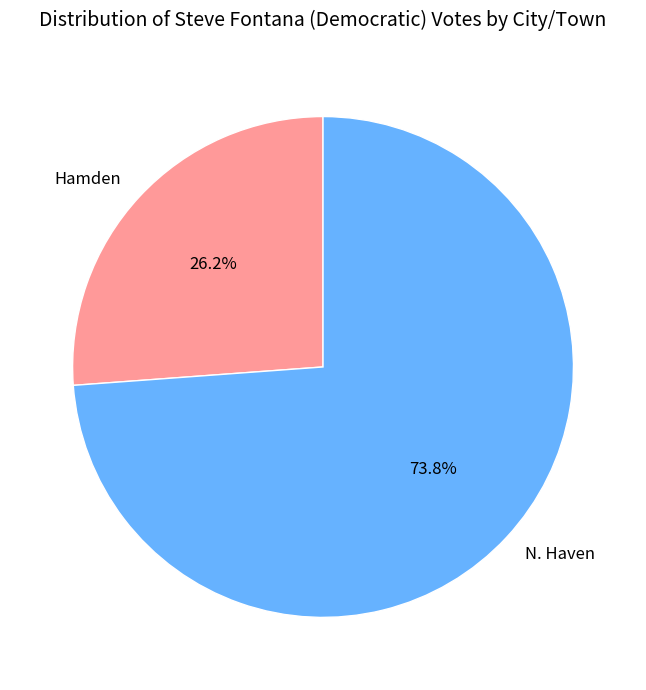

How many segments does this pie chart have?

2